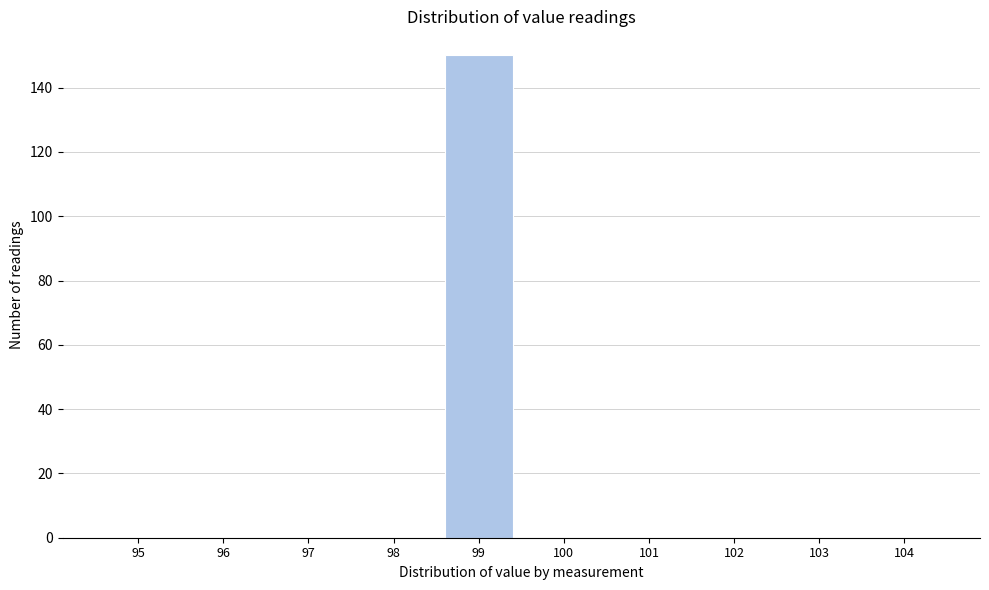

Reading left to right, extract all data points from this chart.

95=0	96=0	97=0	98=0	99=150	100=0	101=0	102=0	103=0	104=0